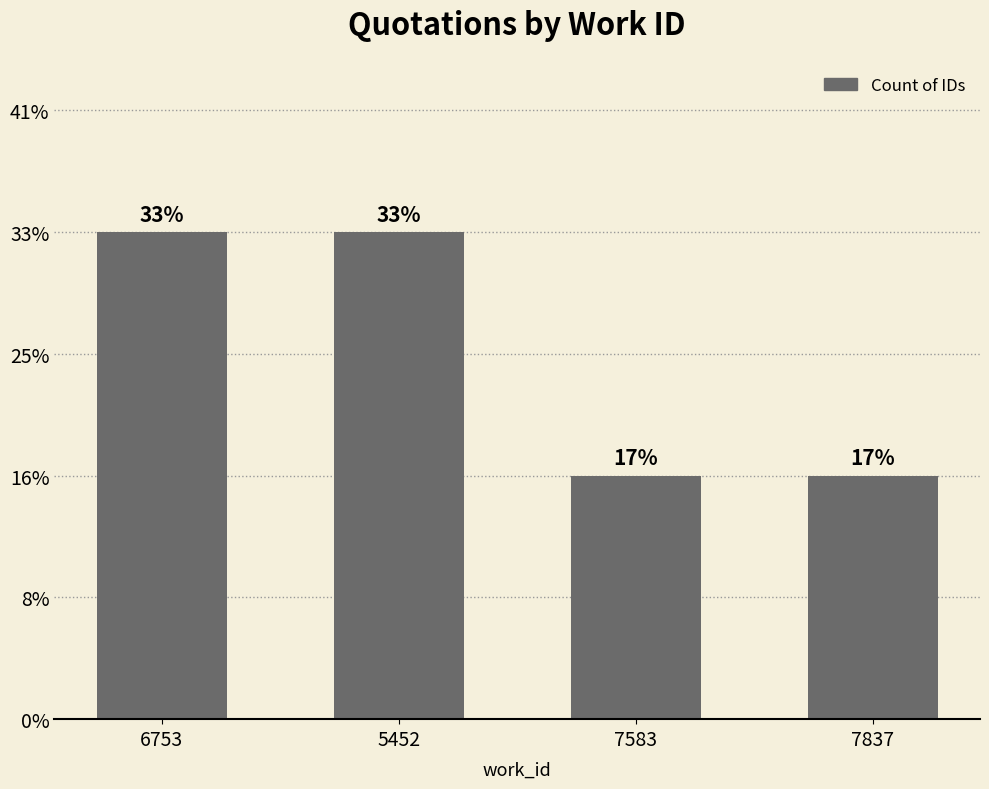

Reading left to right, list all the values displayed in this chart.

6753=2	5452=2	7583=1	7837=1